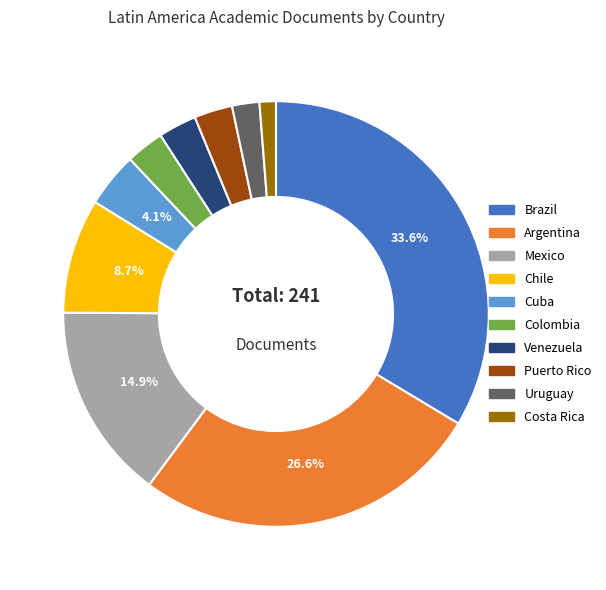

To the nearest percent, what is the average slice percentage?

10%